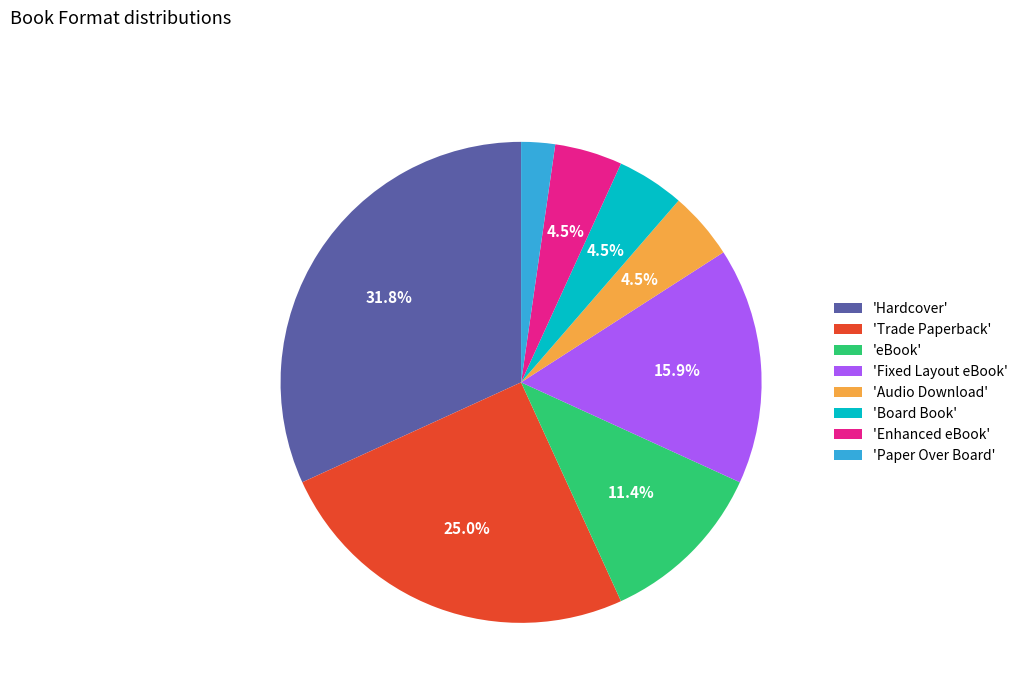

Which slice is the largest?

'Hardcover'